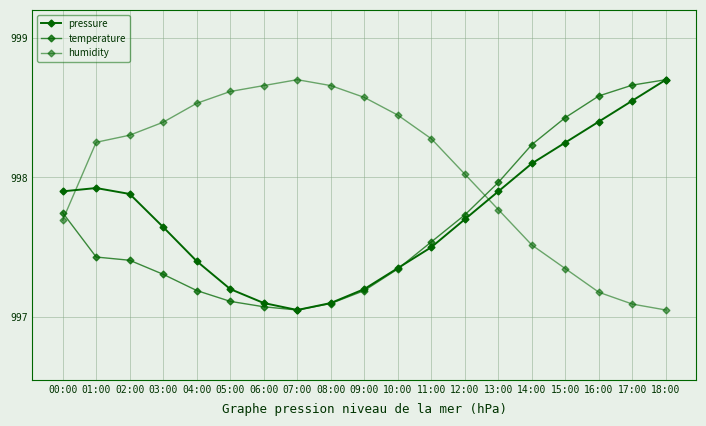

True or false: humidity and temperature intersect in this chart.

True